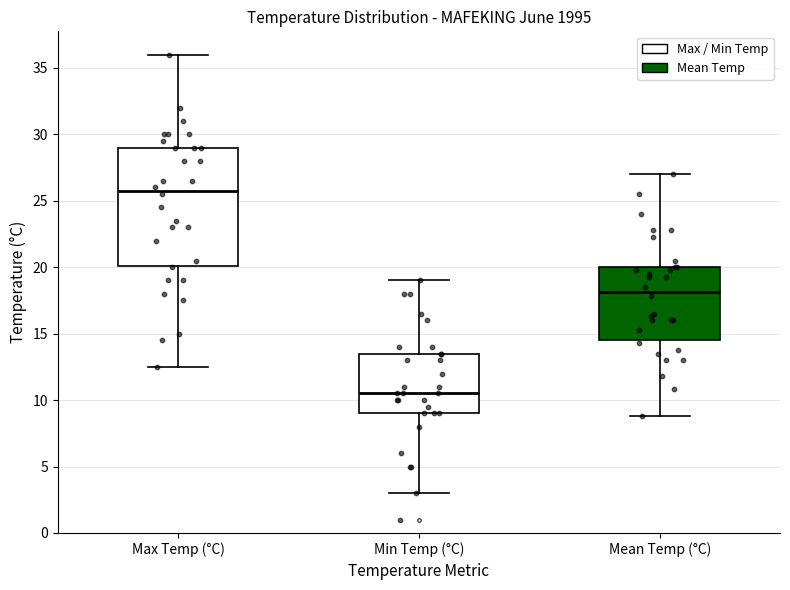

Which box is the tallest, from its lower edge to its upper edge?

Max Temp (°C)